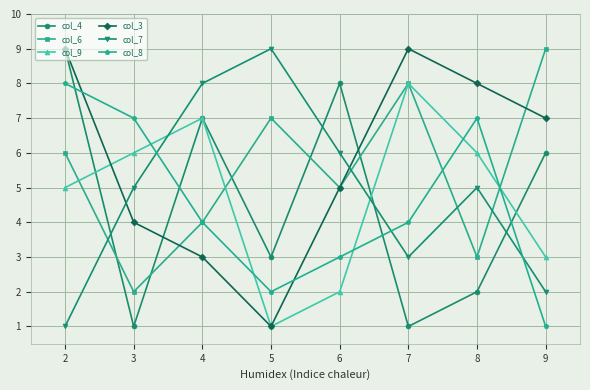

At which category is the sum across all series the highest?

2